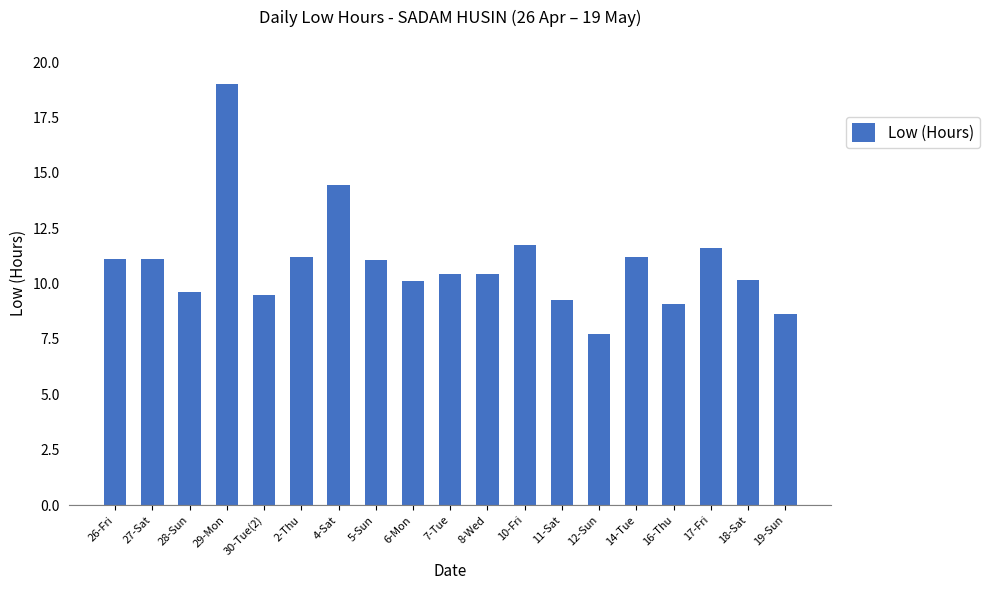

How many categories are shown in the chart?

19